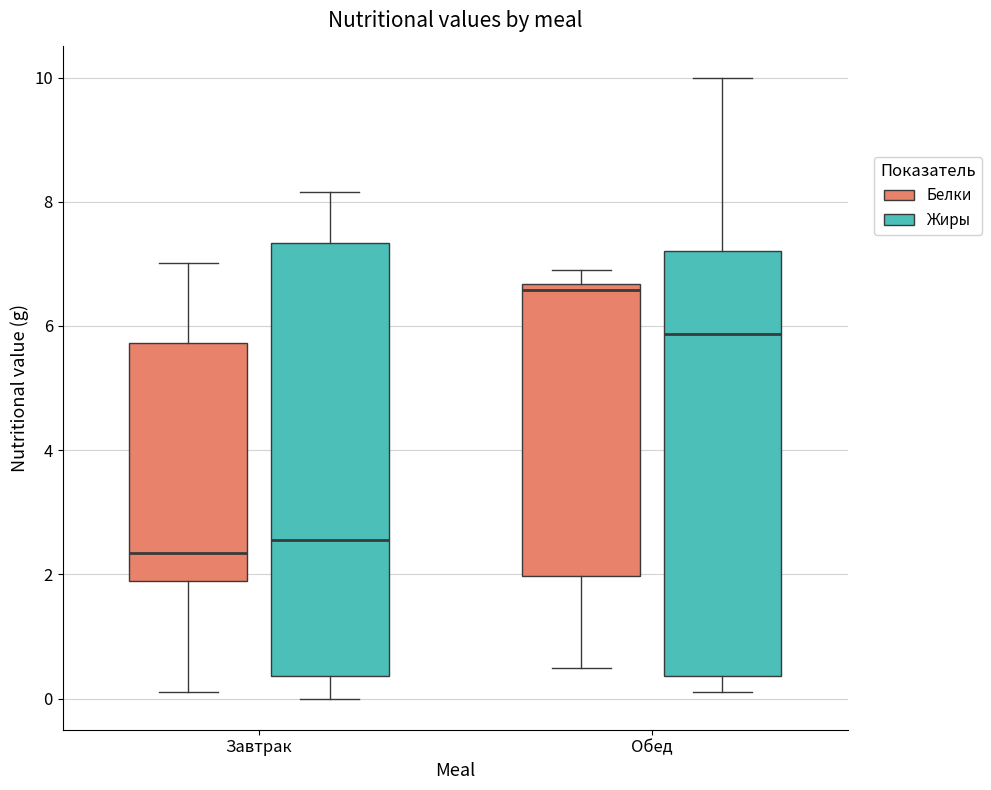

Where does the lower whisker of the box for Завтрак (Белки) end on the y-axis? The values are not printed on the chart, so give them approximately, as read against the axis.

0.2